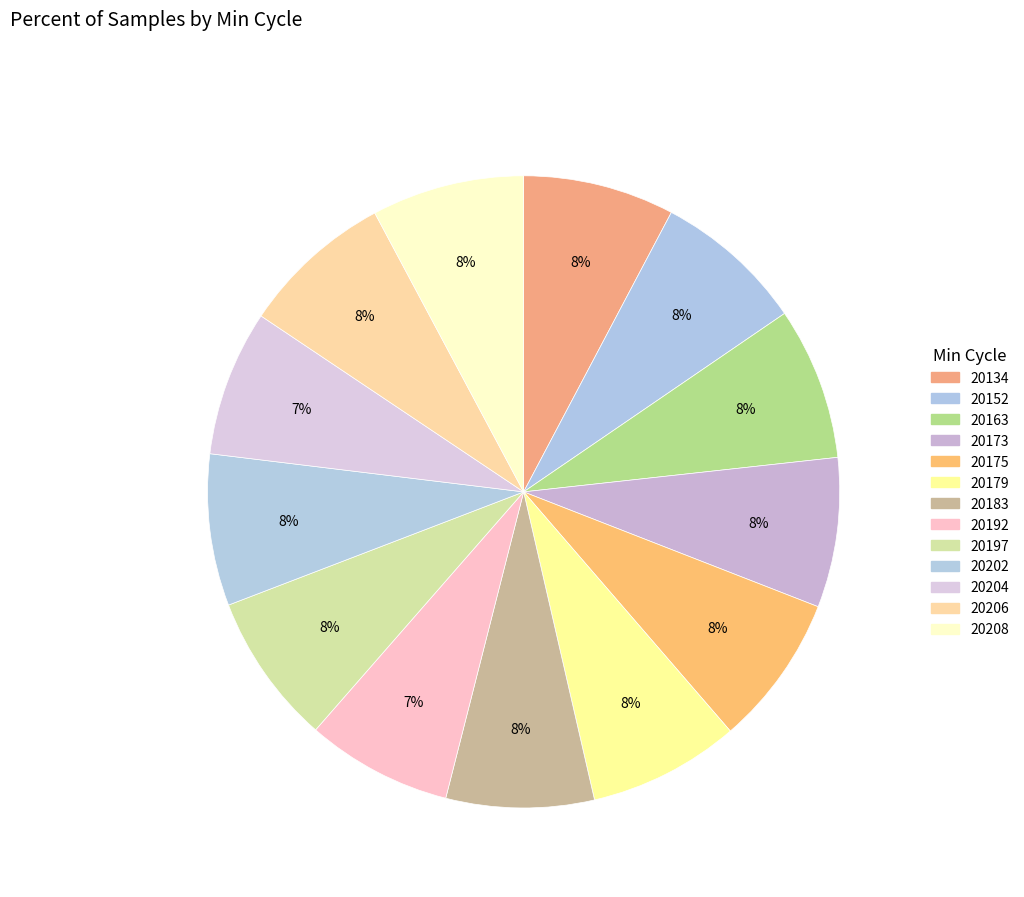

Count the number of slices in the pie.

13